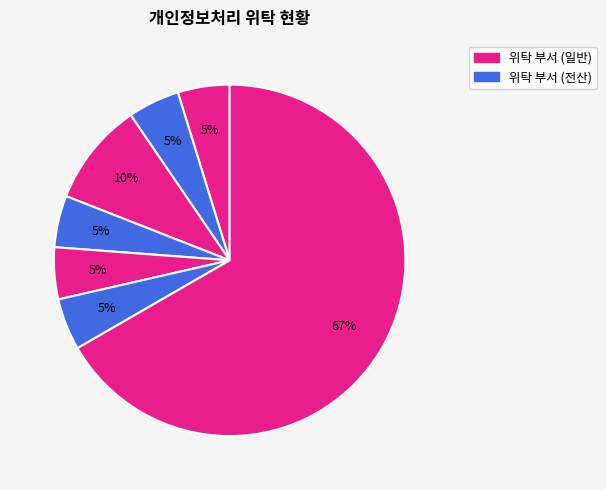

Count the number of slices in the pie.

7